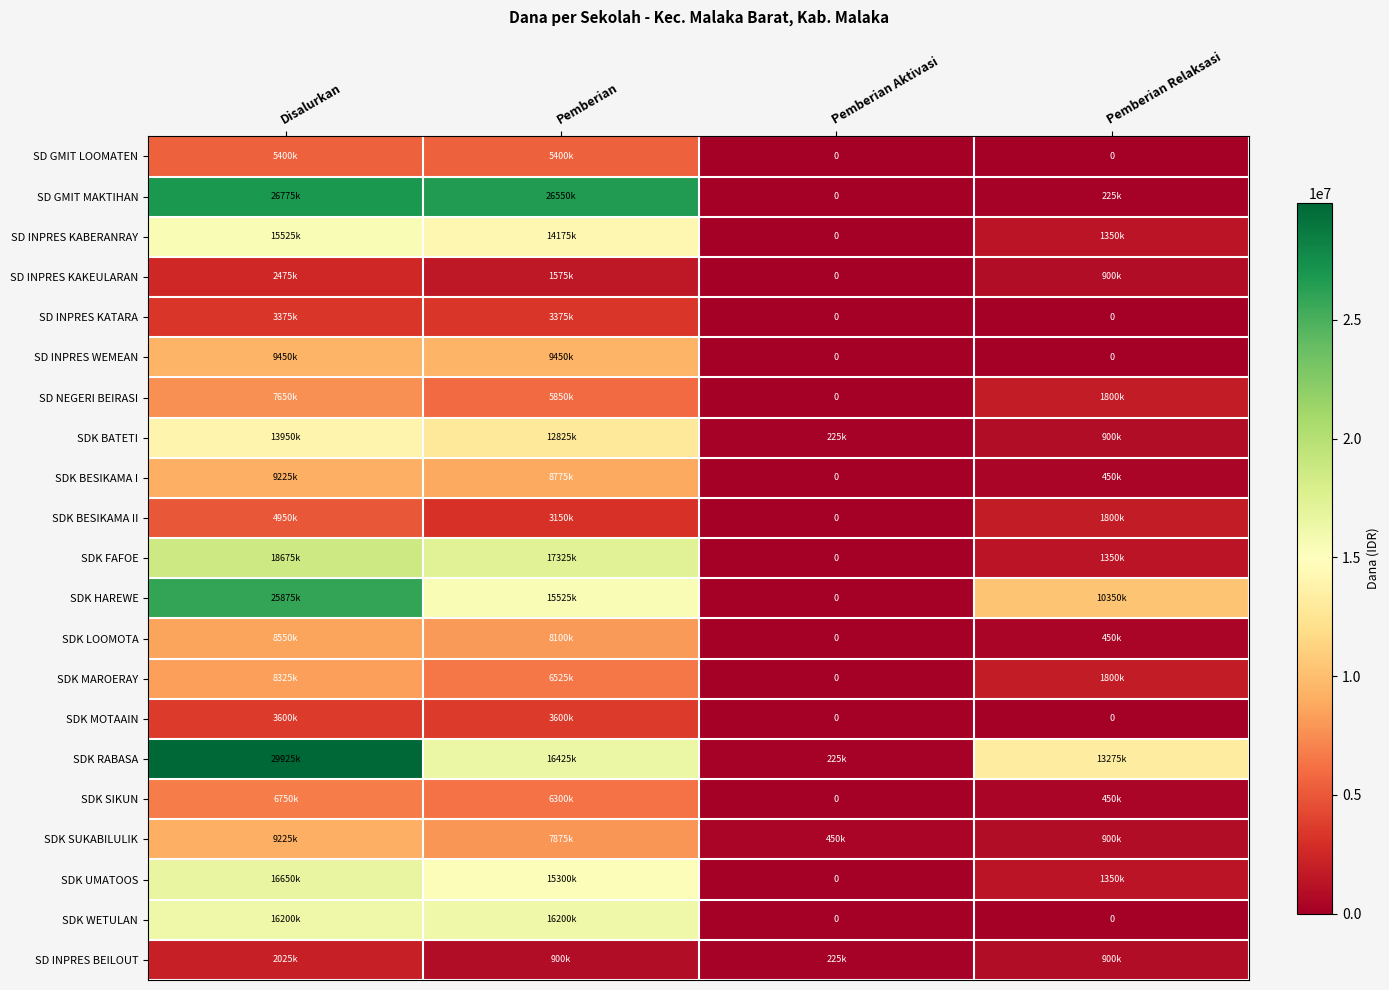

Where is SDK WETULAN nearest to the value 8100000?

Disalurkan